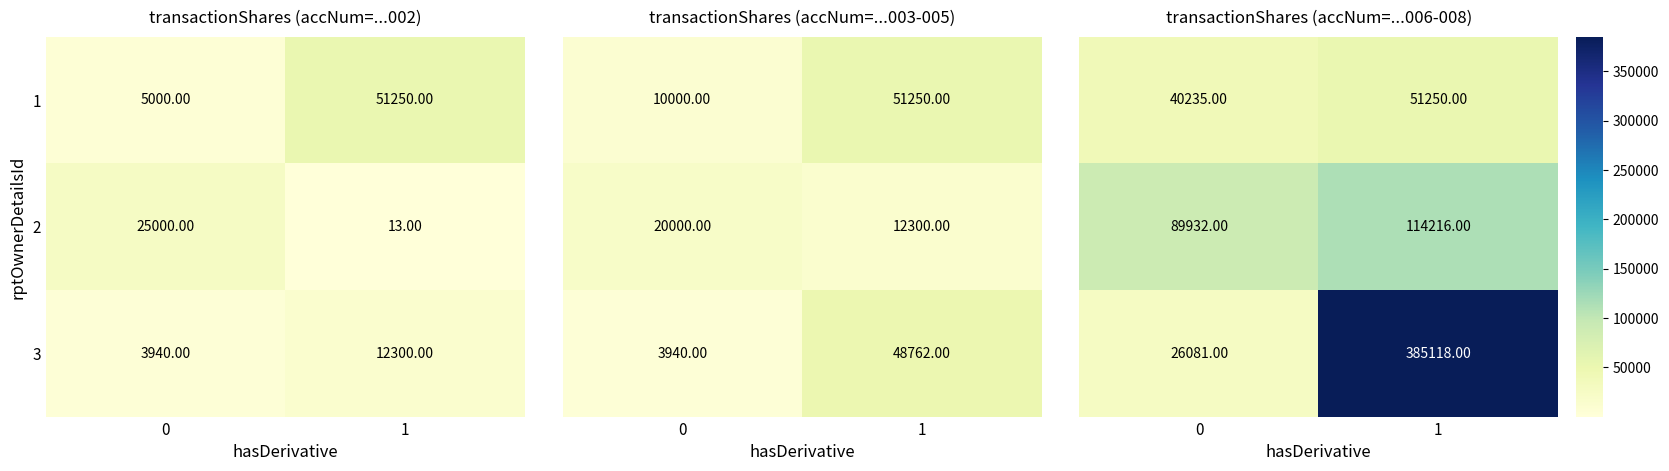

Rank the series by their average value, from highest to lowest.

3, 2, 1